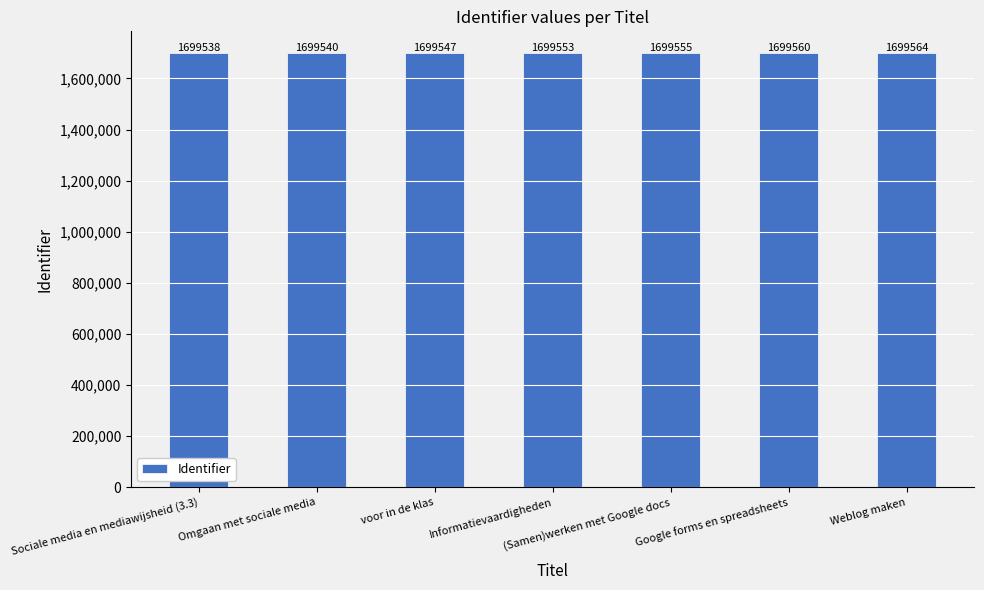

Is it true that the value at Informatievaardigheden is 2893793?

False